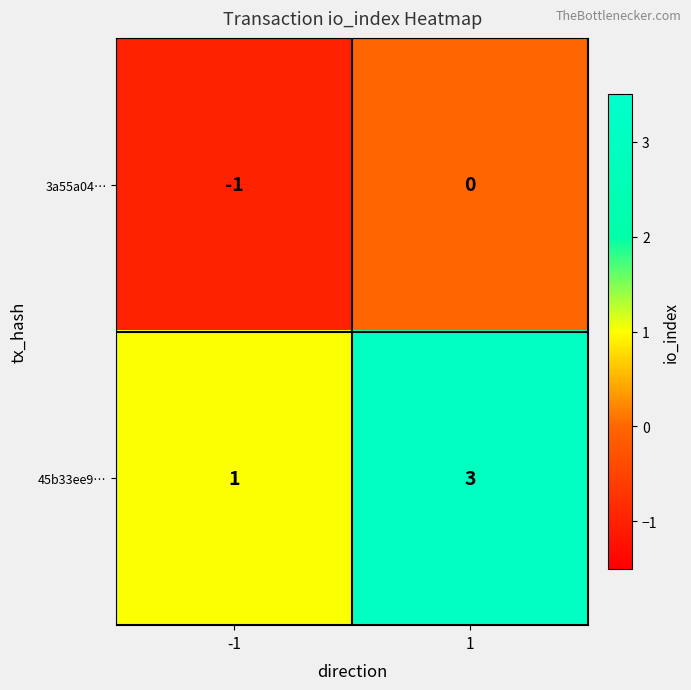

What is the sum of the 45b33ee9… values at -1 and 1?

4